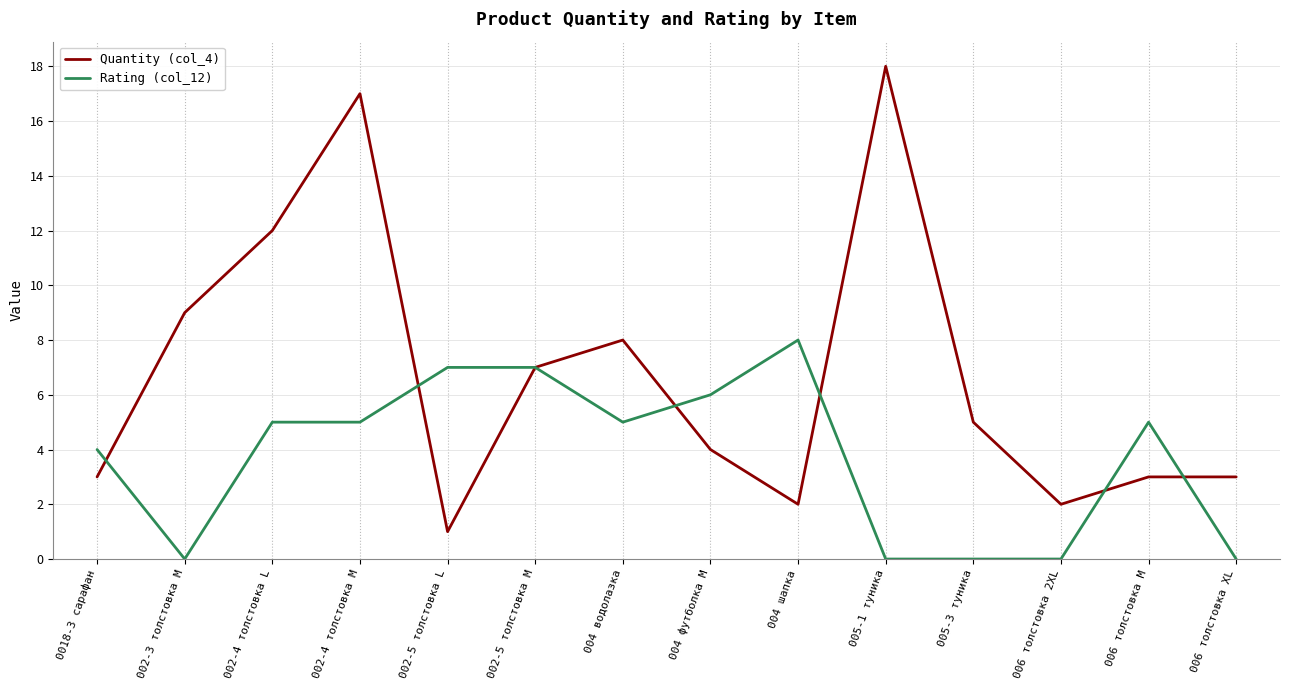

What is the lowest value of the Quantity (col_4) series?

1